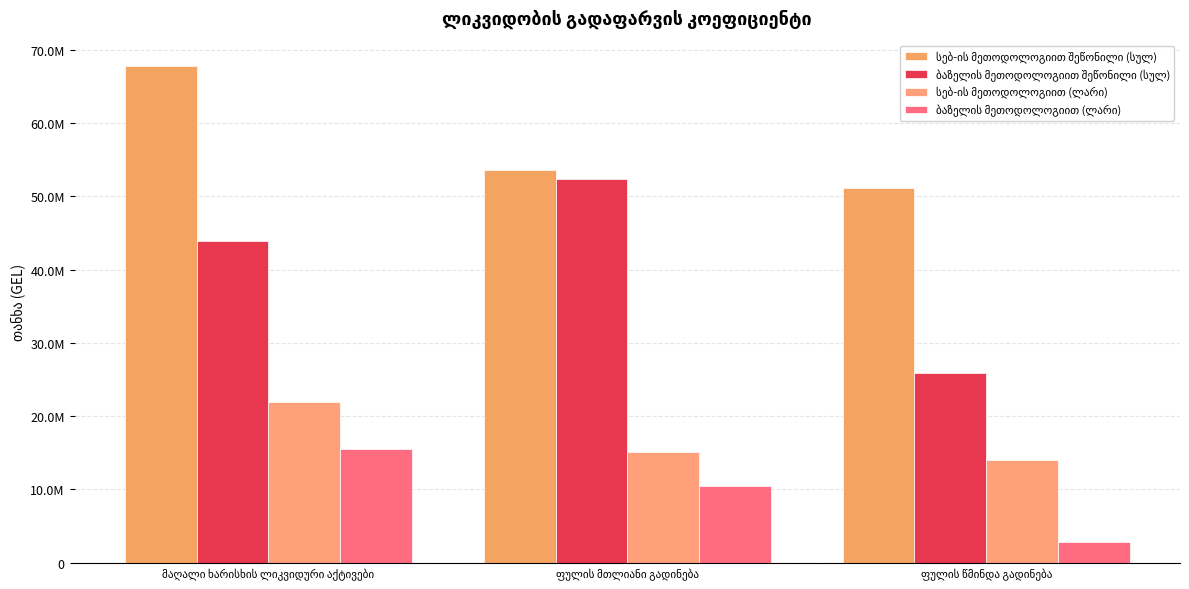

Does the chart contain any negative values?

No